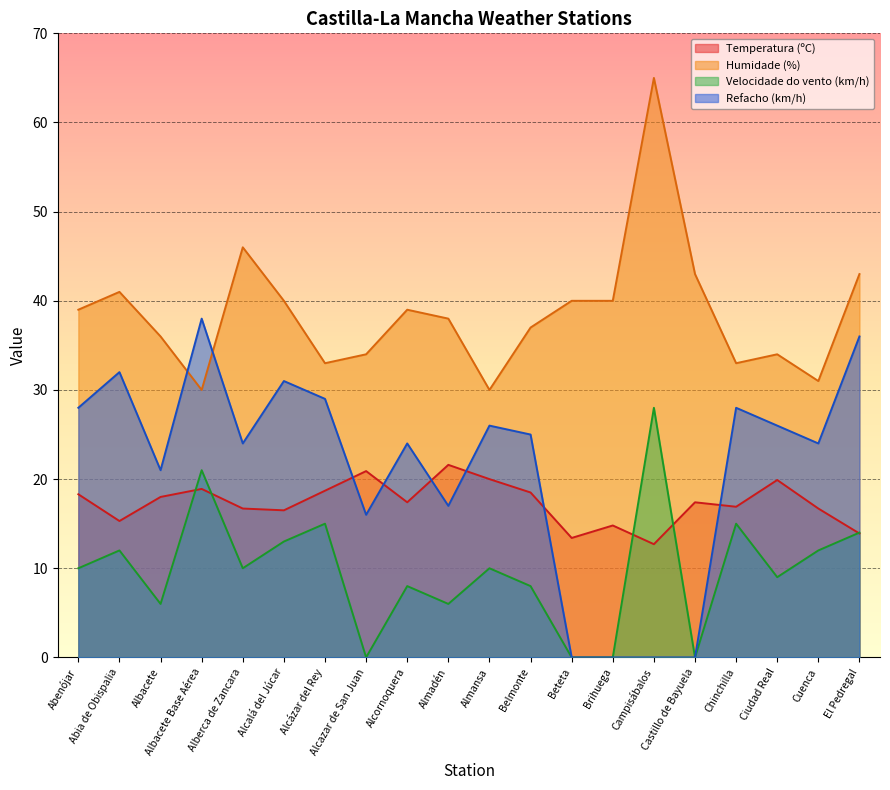

Reading right to left, list all the values displayed in this chart.

Temperatura (ºC): 13.9	16.7	19.9	16.9	17.4	12.7	14.8	13.4	18.5	20.0	21.6	17.4	20.9	18.7	16.5	16.7	18.9	18.0	15.3	18.3
Humidade (%): 43.0	31.0	34.0	33.0	43.0	65.0	40.0	40.0	37.0	30.0	38.0	39.0	34.0	33.0	40.0	46.0	30.0	36.0	41.0	39.0
Velocidade do vento (km/h): 14.0	12.0	9.0	15.0	0.0	28.0	0.0	0.0	8.0	10.0	6.0	8.0	0.0	15.0	13.0	10.0	21.0	6.0	12.0	10.0
Refacho (km/h): 36.0	24.0	26.0	28.0	0.0	0.0	0.0	0.0	25.0	26.0	17.0	24.0	16.0	29.0	31.0	24.0	38.0	21.0	32.0	28.0